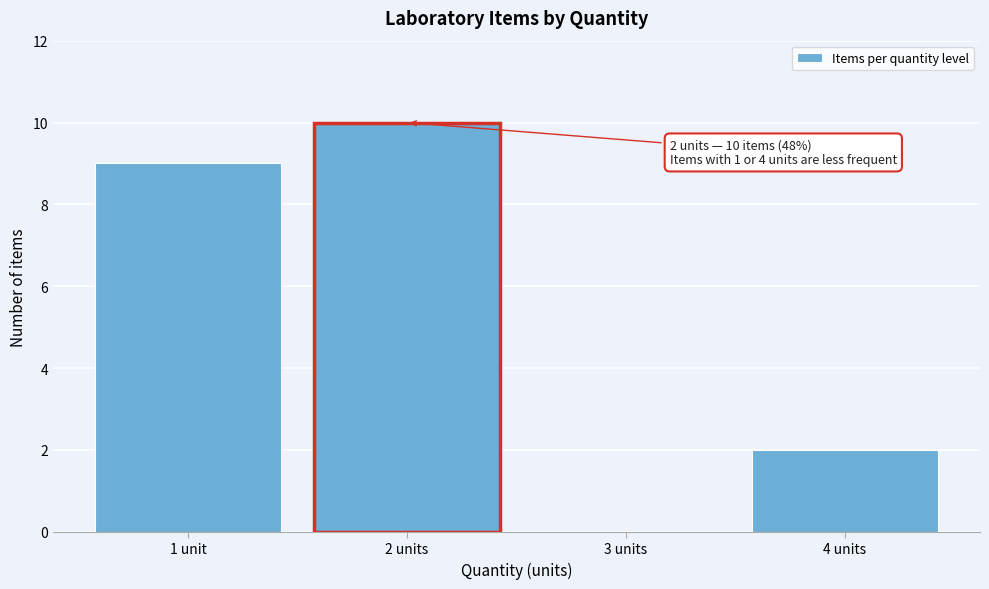

Reading left to right, what are all the values shown in this chart?

1 unit=9	2 units=10	3 units=0	4 units=2